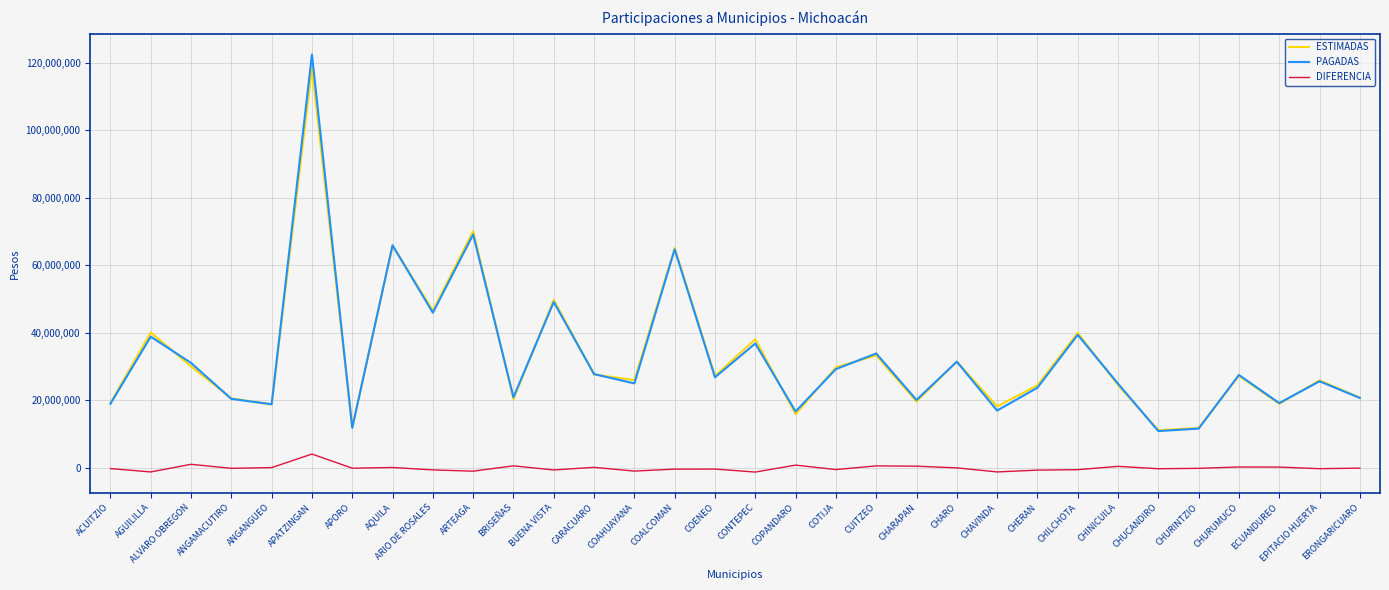

What is the maximum value shown in the chart?

122392535.0